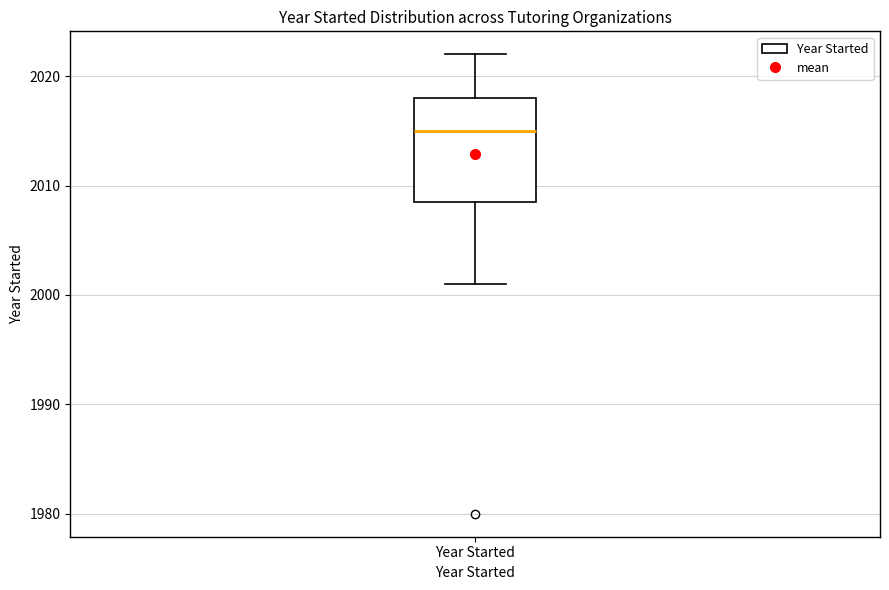

Transcribe this box plot: give where the median line is, the range the box spans, and where the two whiskers end, as read against the y-axis. The values are not printed on the chart, so give them approximately, as read against the axis.

median 2015, box 2009 to 2018, whiskers 2001 to 2022